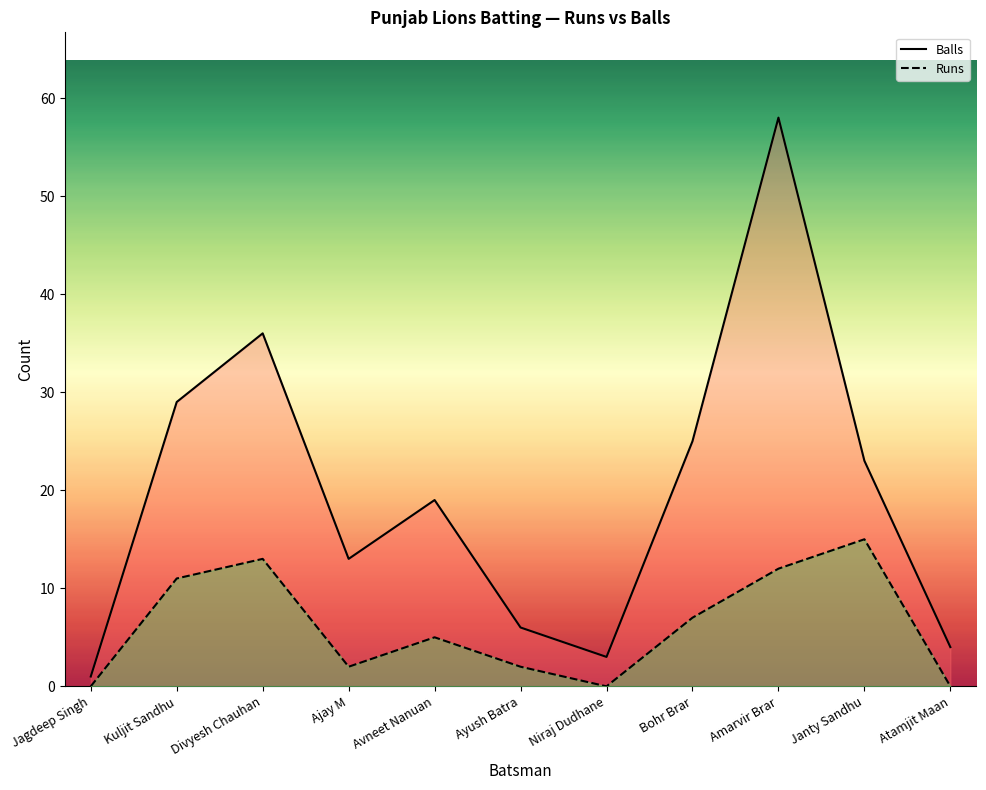

What is the difference between the maximum and minimum values in the Runs series?

15